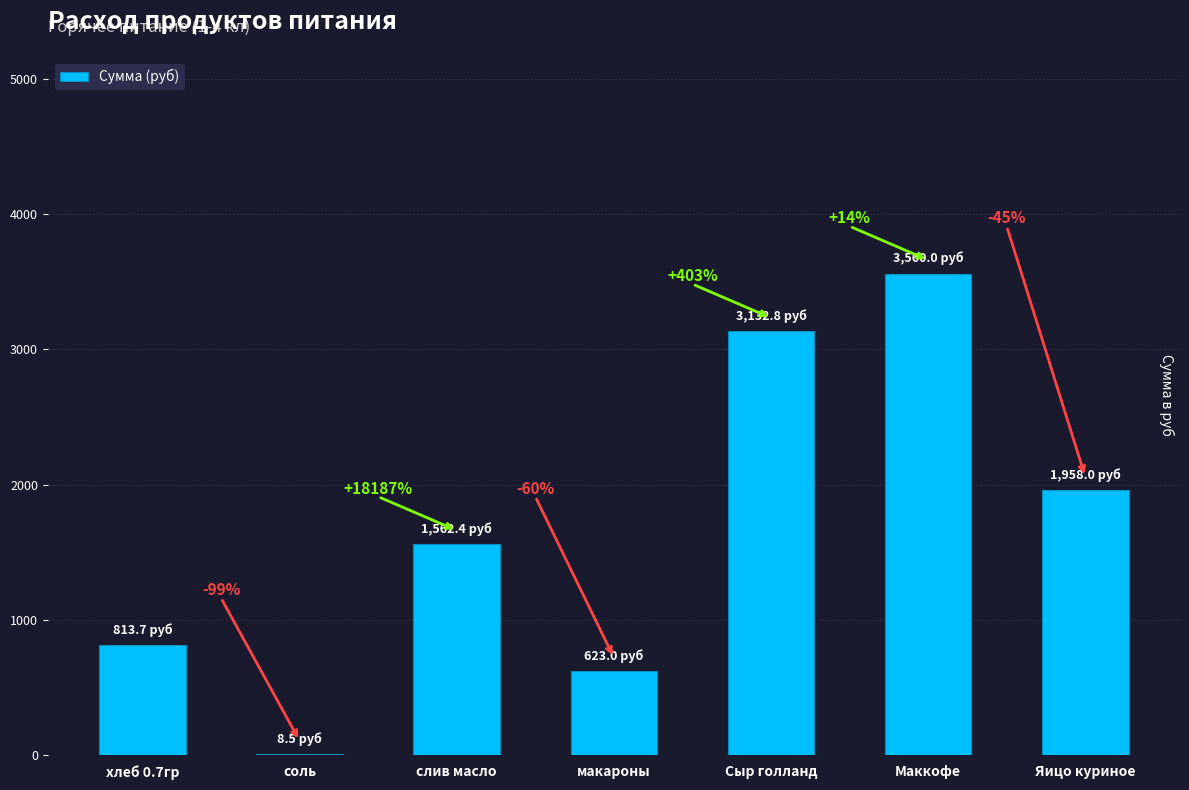

The value at слив масло is 1562.4. True or false?

True